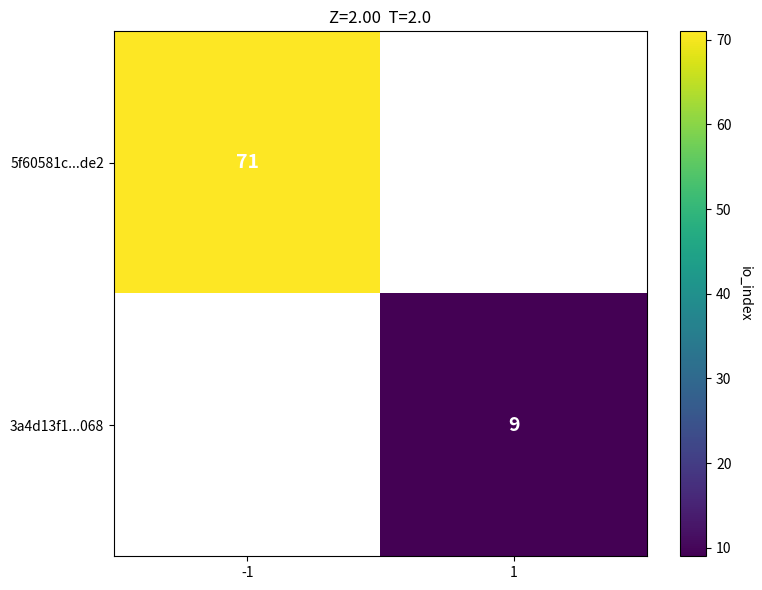

Is it true that 5f60581c...de2 equals 71 at -1?

True